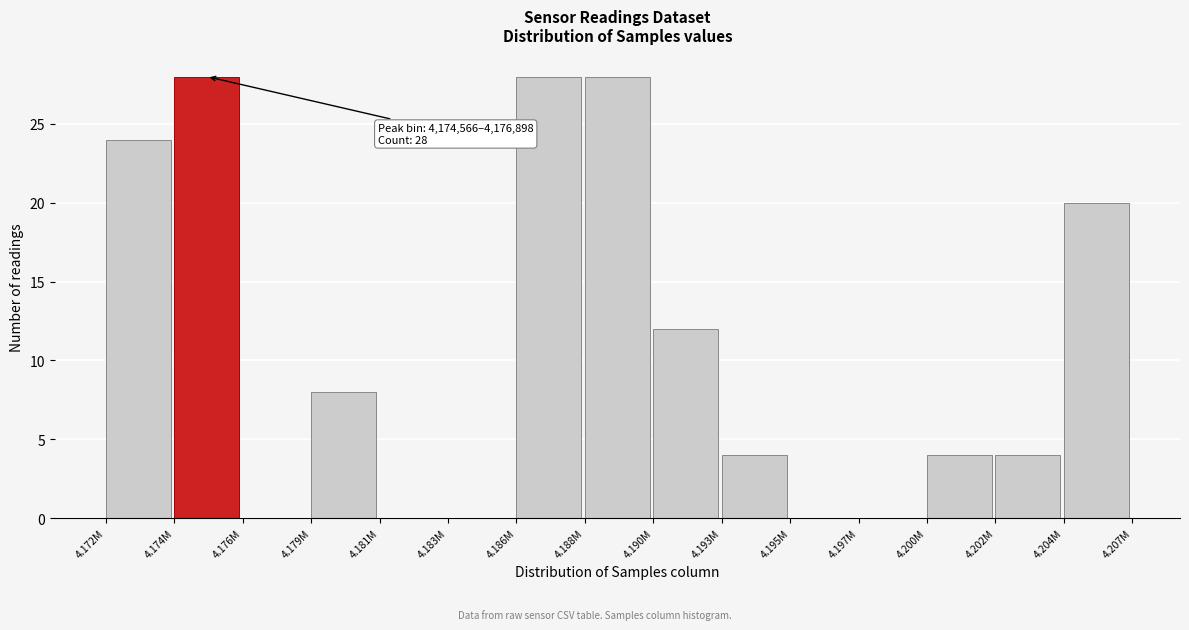

Reading left to right, what are all the values shown in this chart?

4.172M=24	4.174M=28	4.176M=0	4.179M=8	4.181M=0	4.183M=0	4.186M=28	4.188M=28	4.190M=12	4.193M=4	4.195M=0	4.197M=0	4.200M=4	4.202M=4	4.204M=20